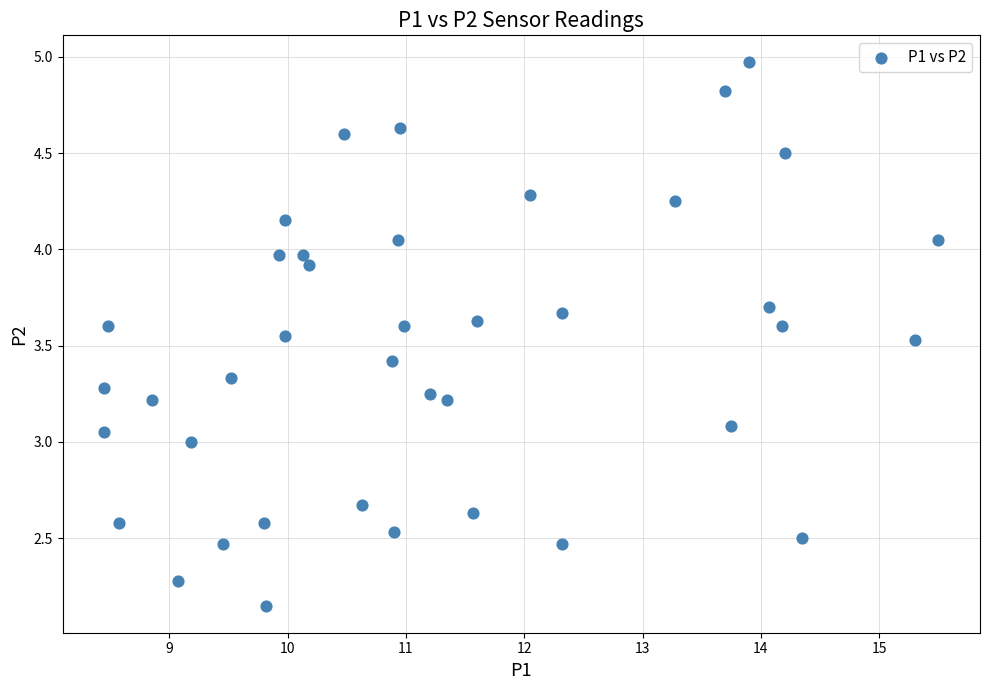

What is the range of X values (max minus min)?

7.1